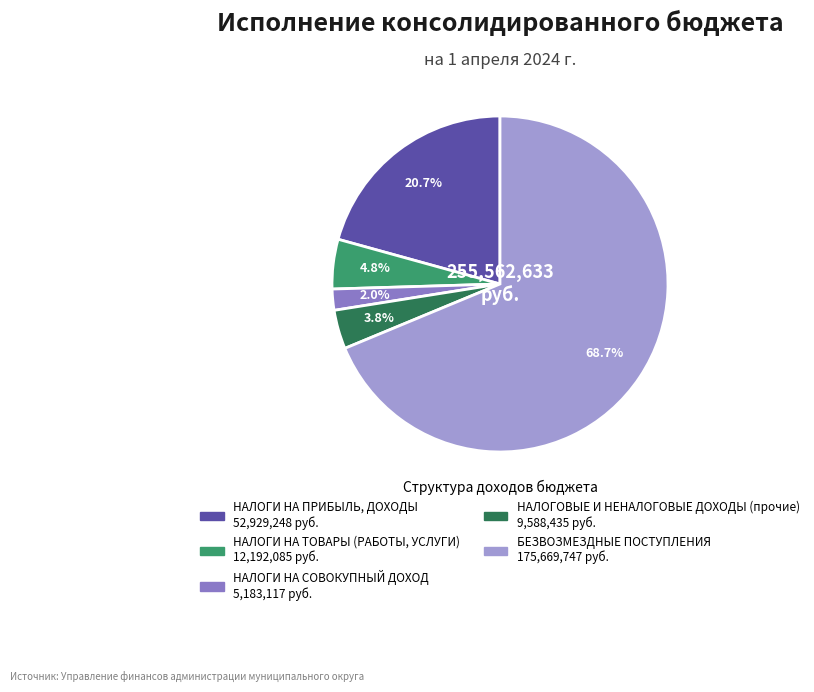

Rank the categories by value from highest to lowest.

БЕЗВОЗМЕЗДНЫЕ ПОСТУПЛЕНИЯ, НАЛОГИ НА ПРИБЫЛЬ, ДОХОДЫ, НАЛОГИ НА ТОВАРЫ (РАБОТЫ, УСЛУГИ), НАЛОГОВЫЕ И НЕНАЛОГОВЫЕ ДОХОДЫ (прочие), НАЛОГИ НА СОВОКУПНЫЙ ДОХОД